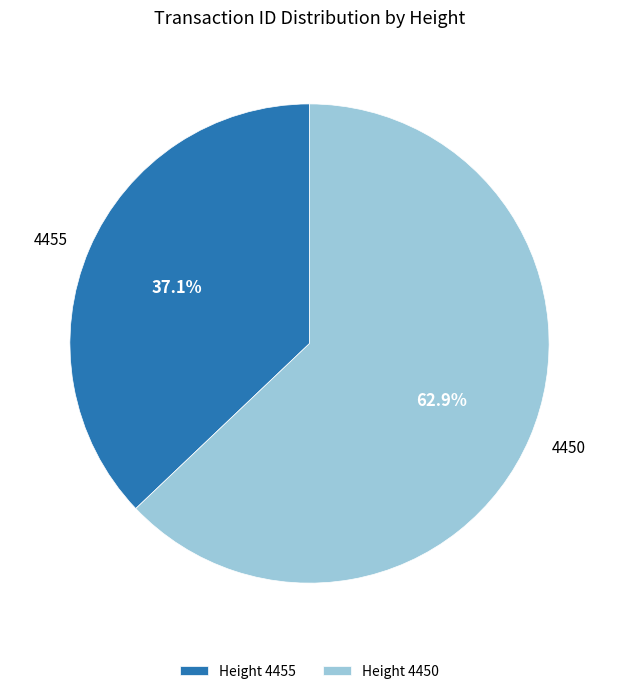

To the nearest percent, what percentage of the pie is 4455?

37%